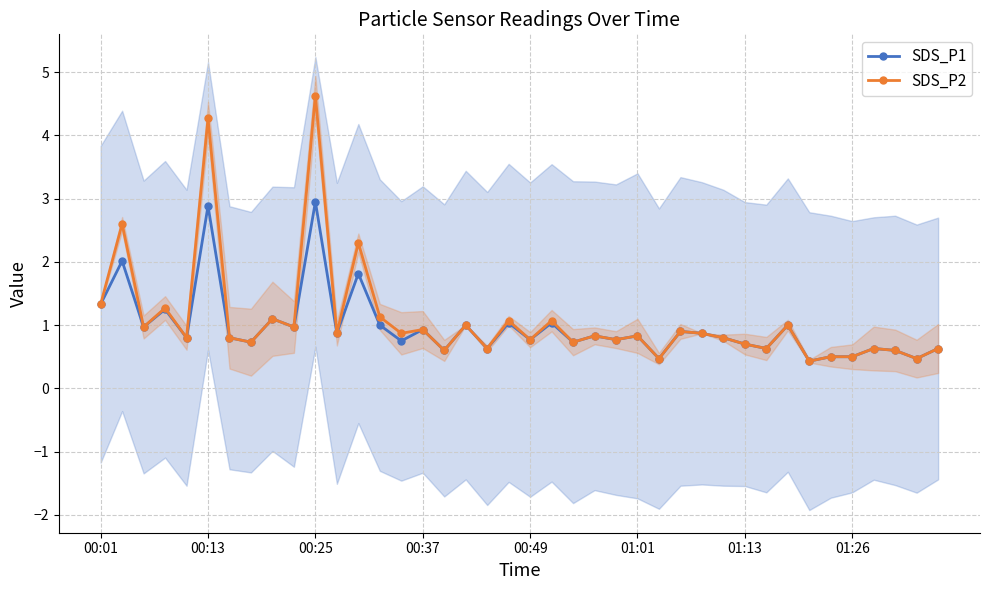

What is the highest value of the SDS_P1 series?

3.0